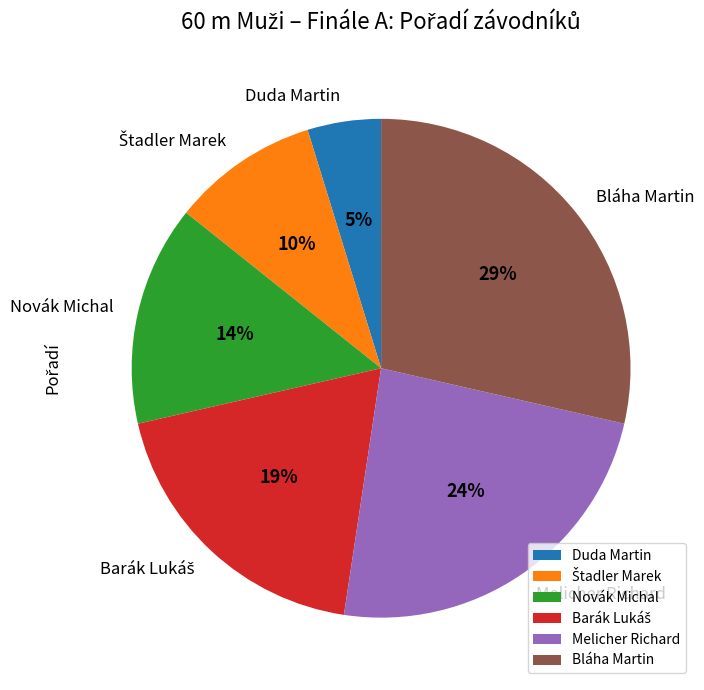

How many segments does this pie chart have?

6